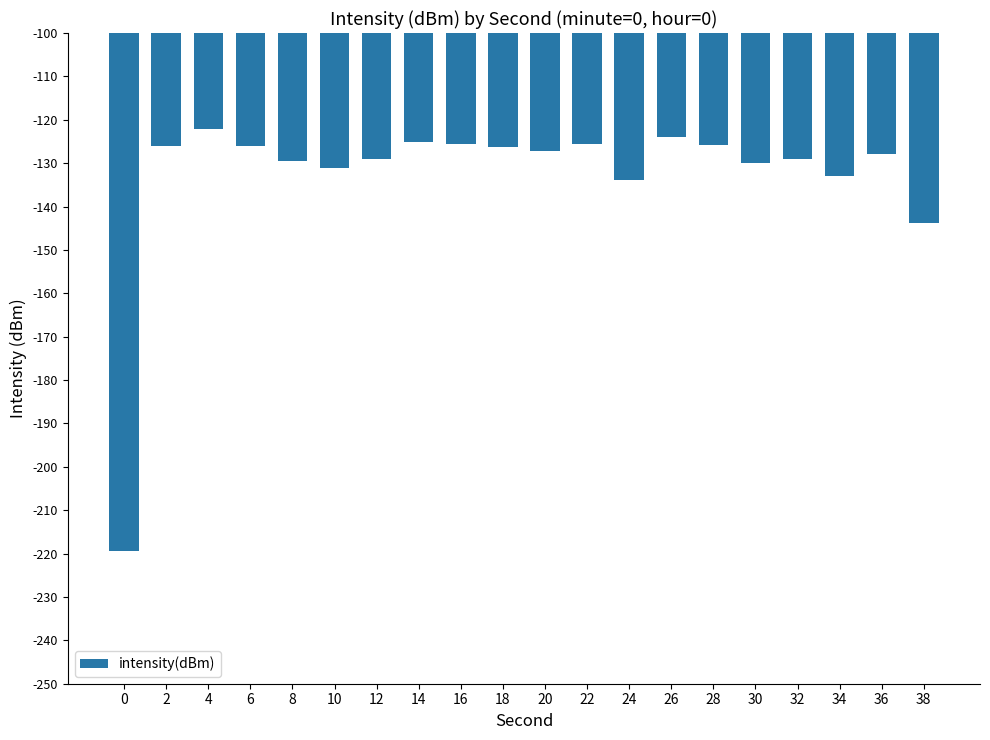

Where is the data nearest to the value -170?

38